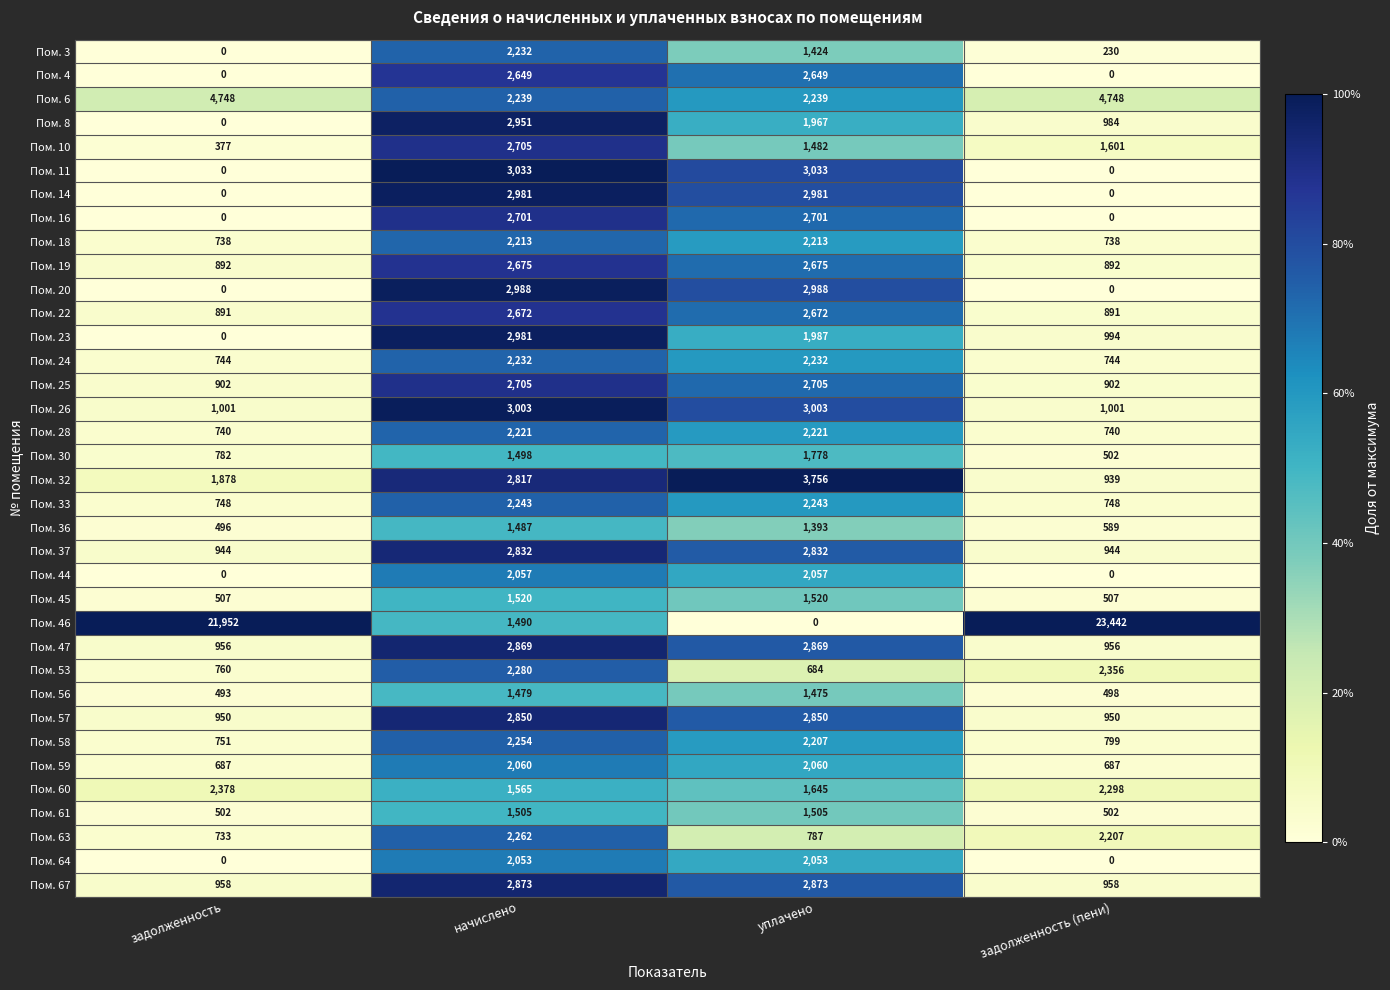

Rank the series at уплачено from lowest to highest value.

Пом. 46, Пом. 53, Пом. 63, Пом. 36, Пом. 3, Пом. 56, Пом. 10, Пом. 61, Пом. 45, Пом. 60, Пом. 30, Пом. 8, Пом. 23, Пом. 64, Пом. 44, Пом. 59, Пом. 58, Пом. 18, Пом. 28, Пом. 24, Пом. 6, Пом. 33, Пом. 4, Пом. 22, Пом. 19, Пом. 16, Пом. 25, Пом. 37, Пом. 57, Пом. 47, Пом. 67, Пом. 14, Пом. 20, Пом. 26, Пом. 11, Пом. 32